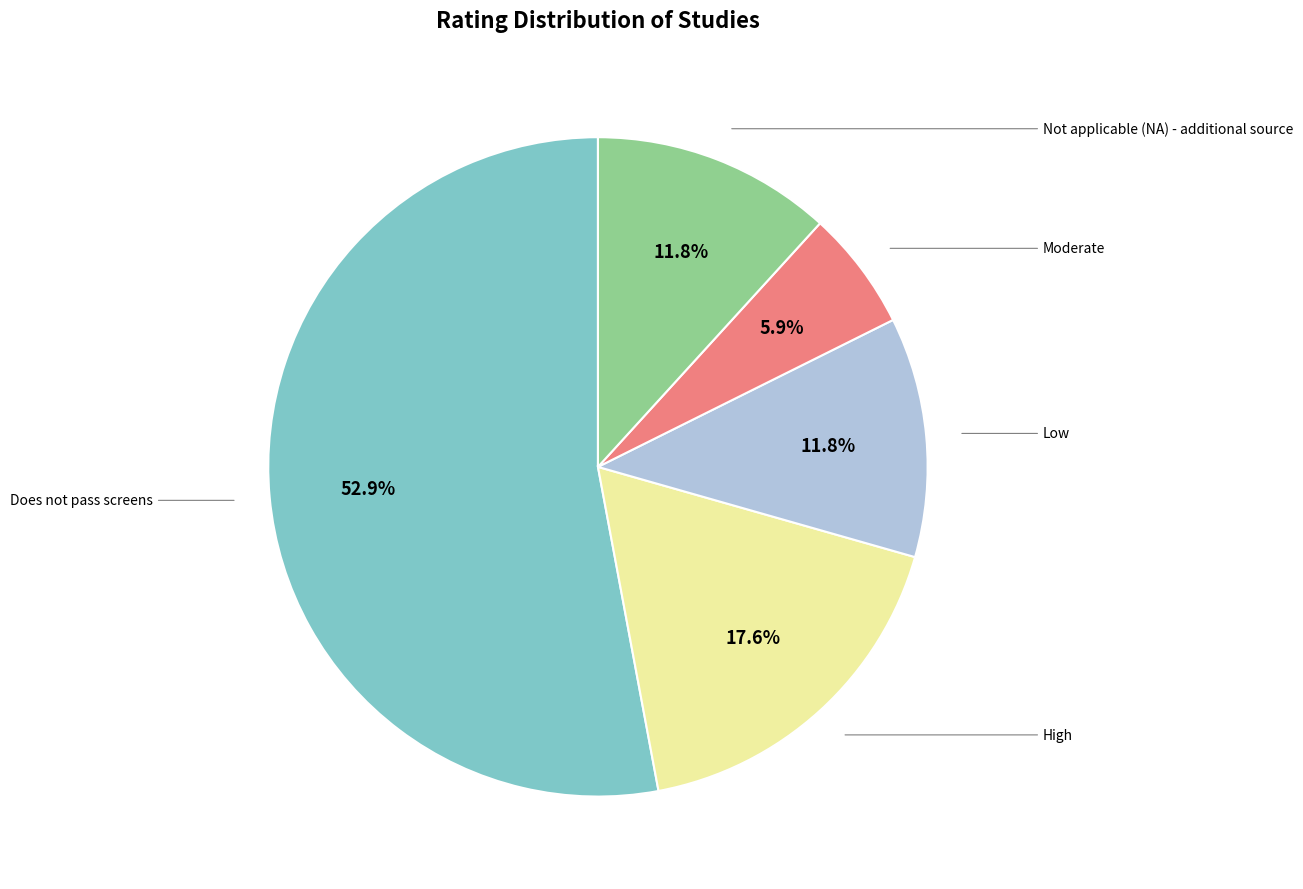

What portion of the pie excludes Does not pass screens?

47.1%